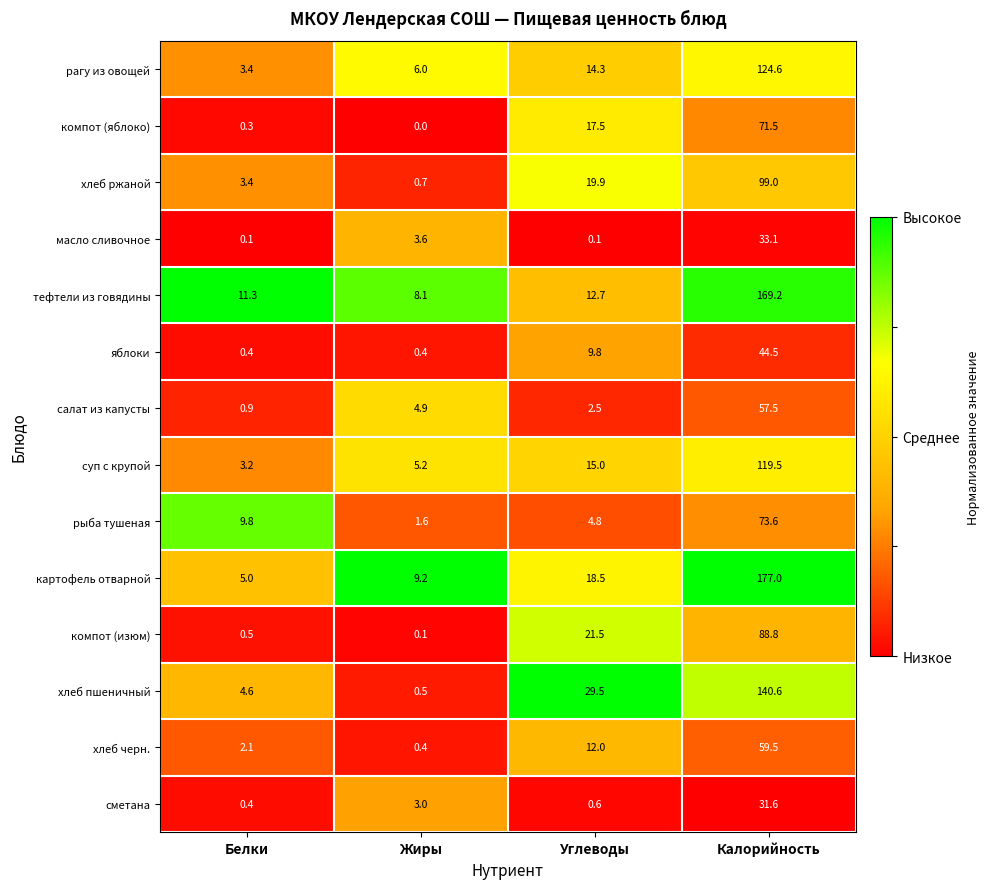

At which label does масло сливочное first exceed 3?

Жиры